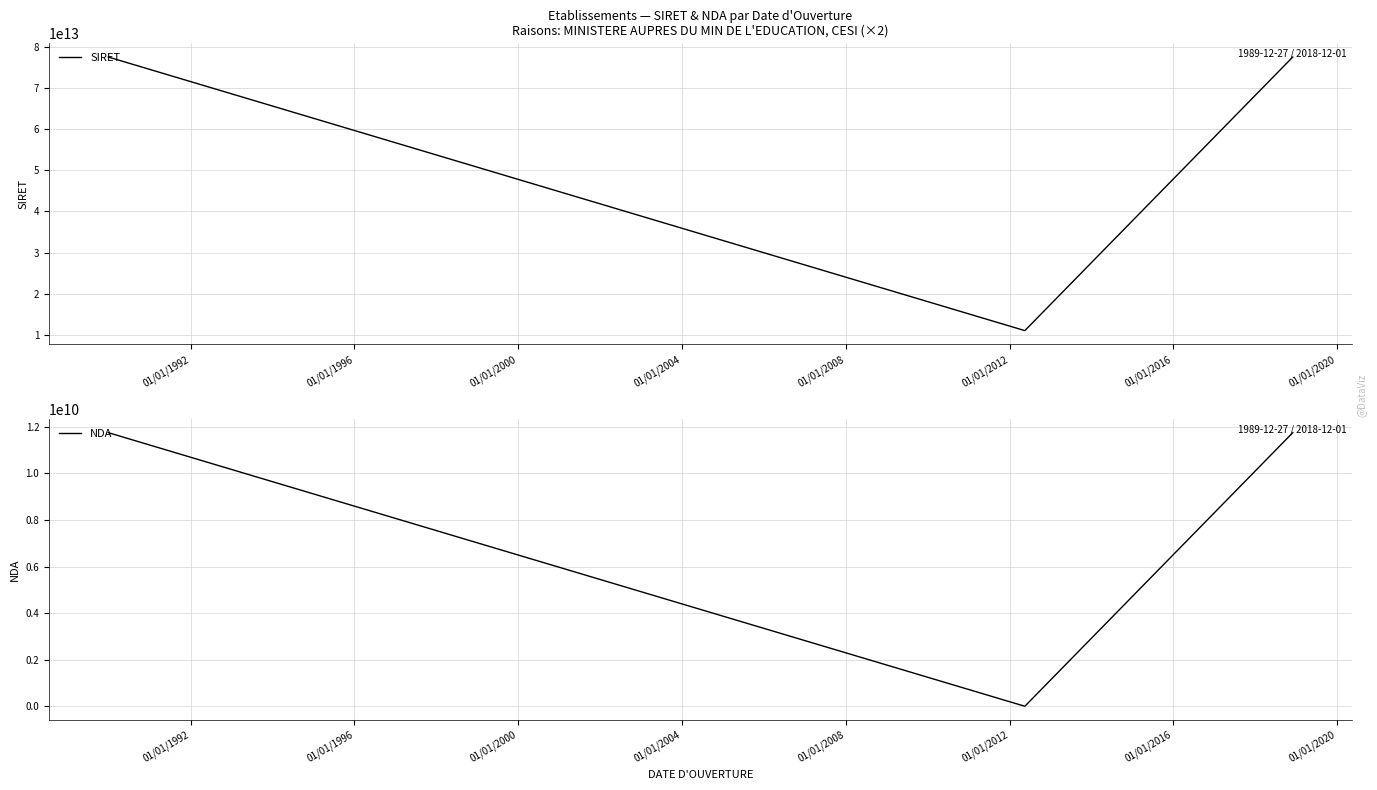

What are all the series names shown in the legend?

SIRET, NDA